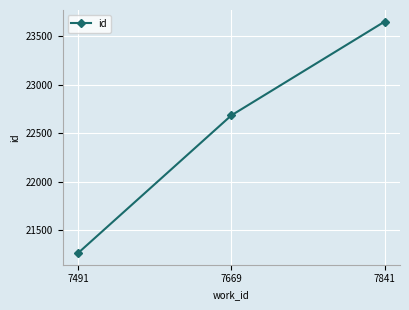

Reading right to left, what are all the values shown in this chart?

23652	22685	21265